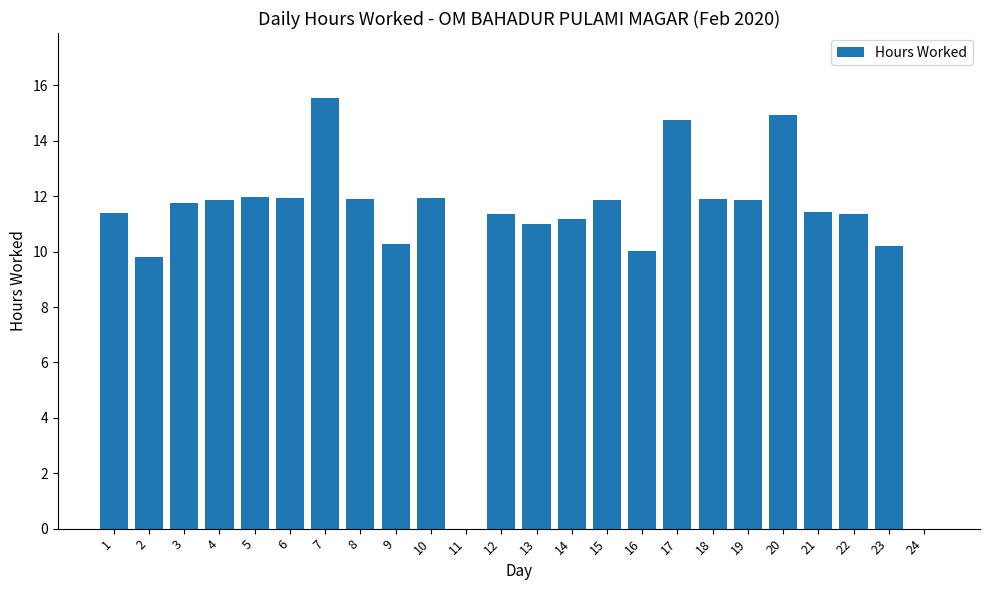

The chart shows a value of 11.9 at 10. True or false?

True